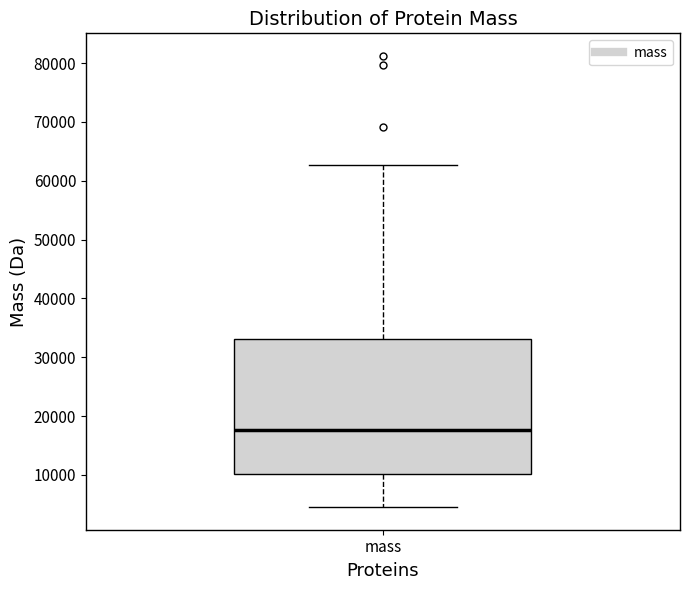

Where is the lower edge of the box for mass on the y-axis? The values are not printed on the chart, so give them approximately, as read against the axis.

10000